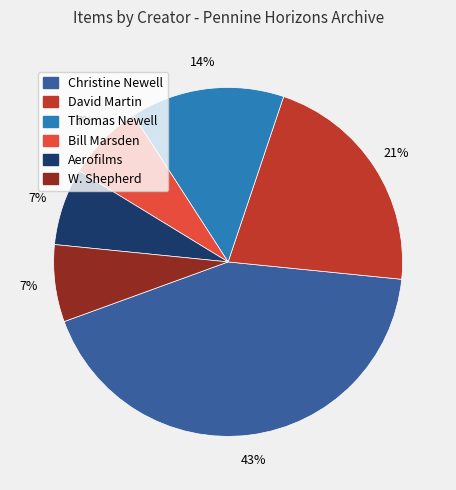

What is the ratio of the value at Bill Marsden to the value at Christine Newell?

0.2